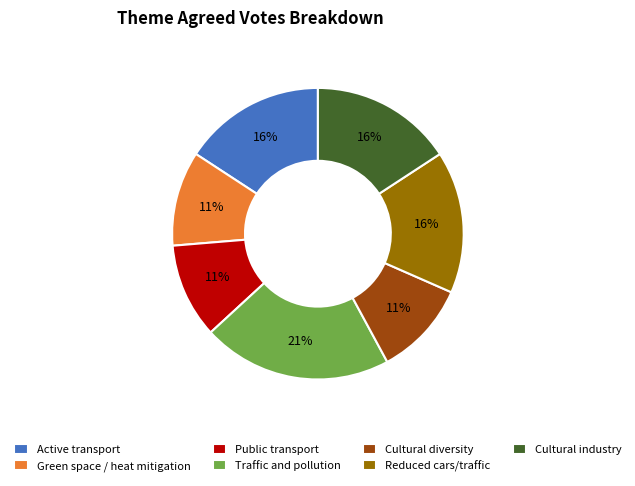

Is the sum of Traffic and pollution and Cultural industry greater than half?

No